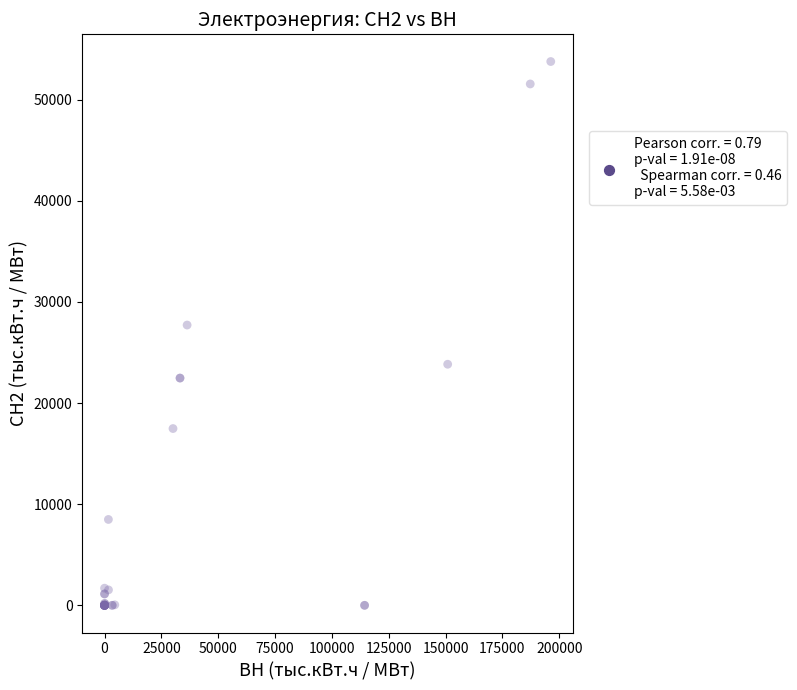

What Y value in the scatter plot is closest to 26878?

27707.7